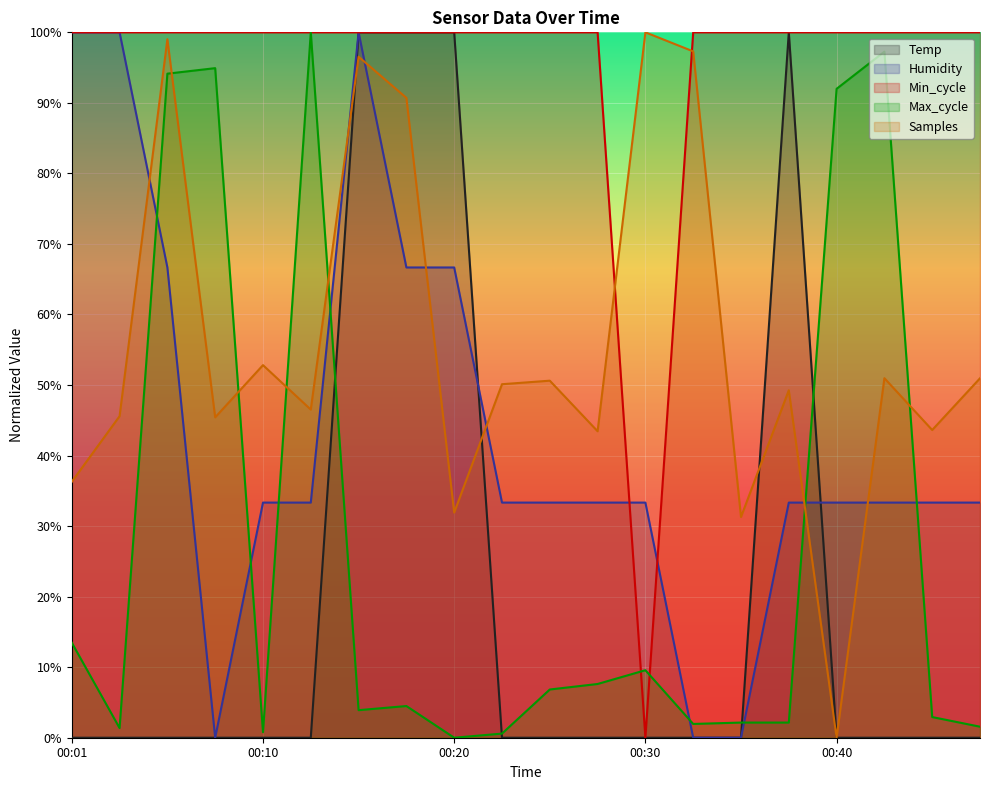

What is the average value of the Max_cycle series?

0.3